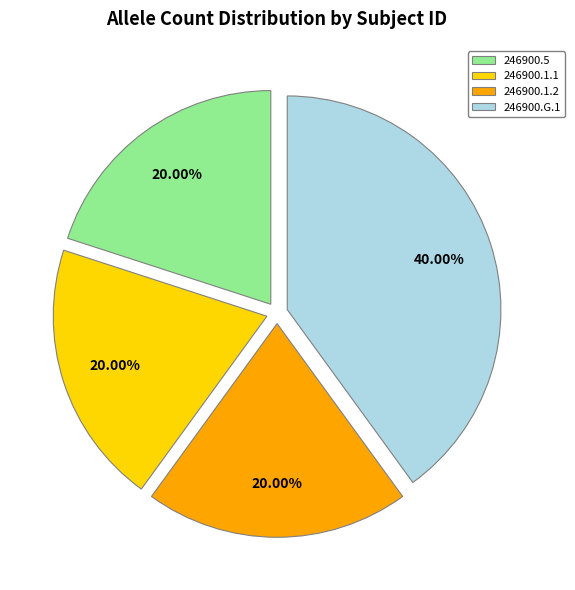

Is the sum of 246900.G.1 and 246900.1.2 greater than half?

Yes